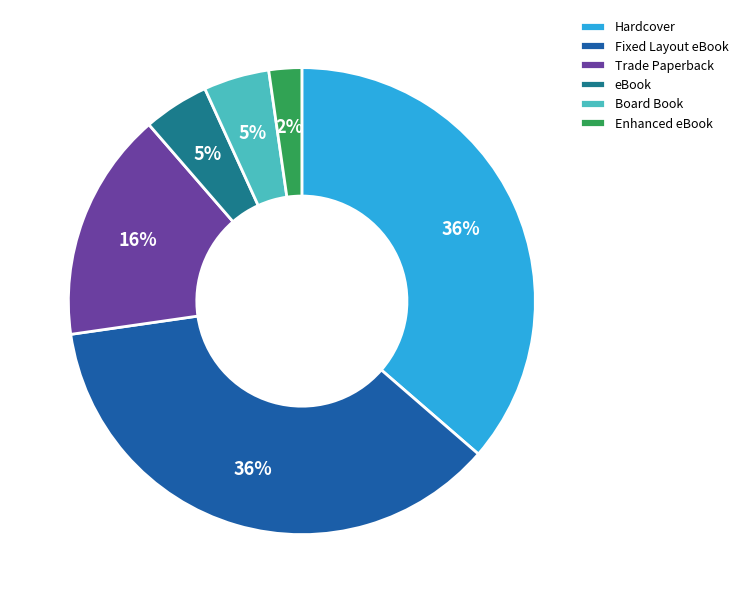

To the nearest percent, what is the difference between the largest and smallest slice percentages?

34%